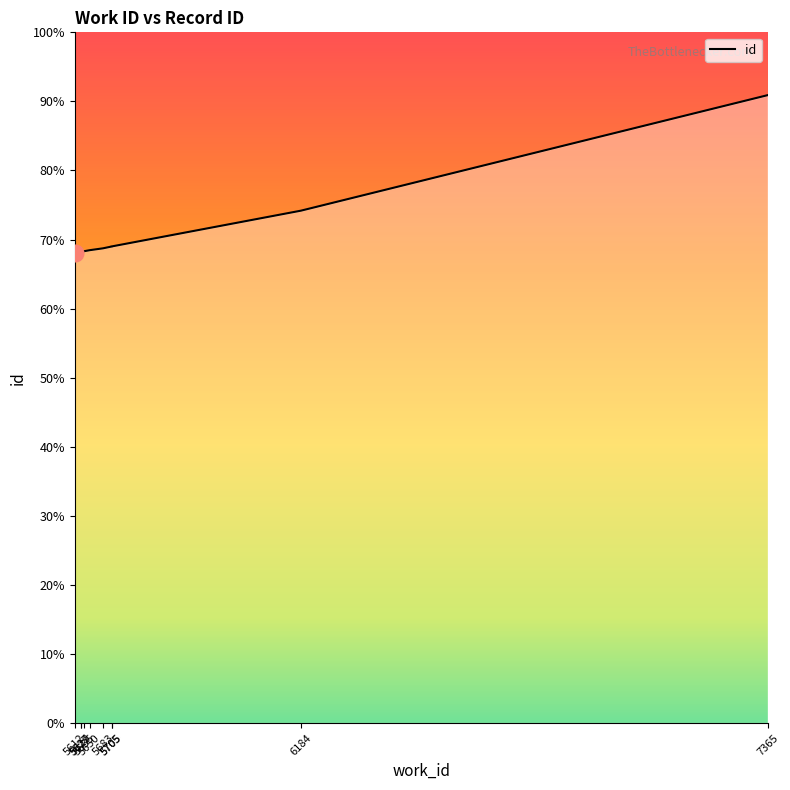

Rank the categories by value from highest to lowest.

7365, 6184, 5705, 5705, 5683, 5650, 5635, 5629, 5627, 5612